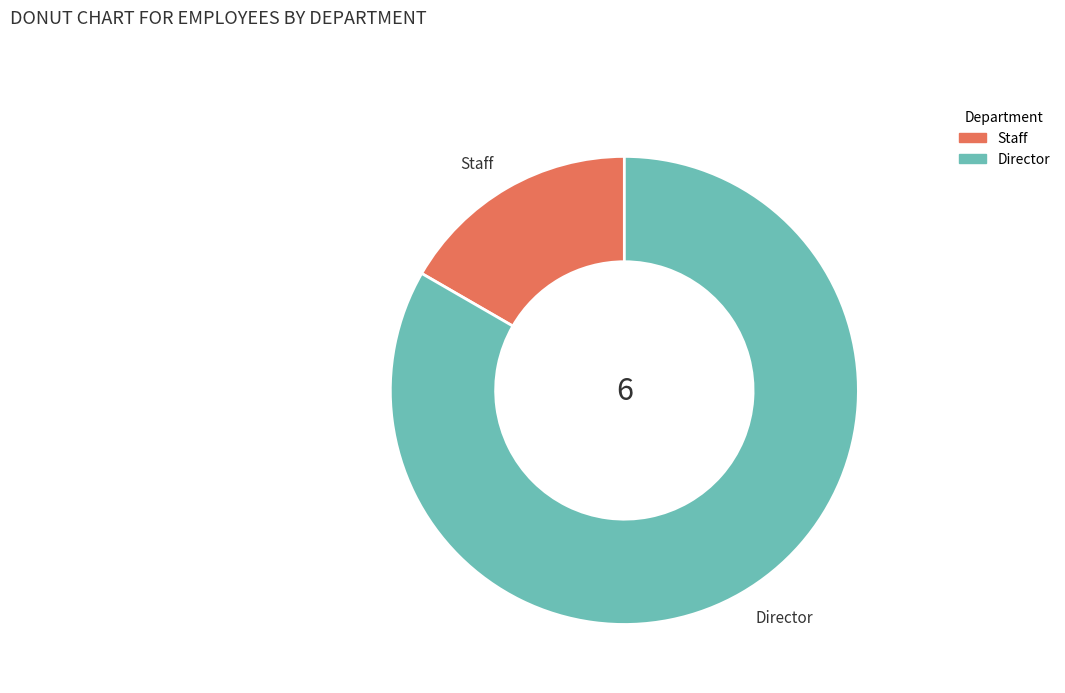

Combined, do Director and Staff account for over 50%?

Yes